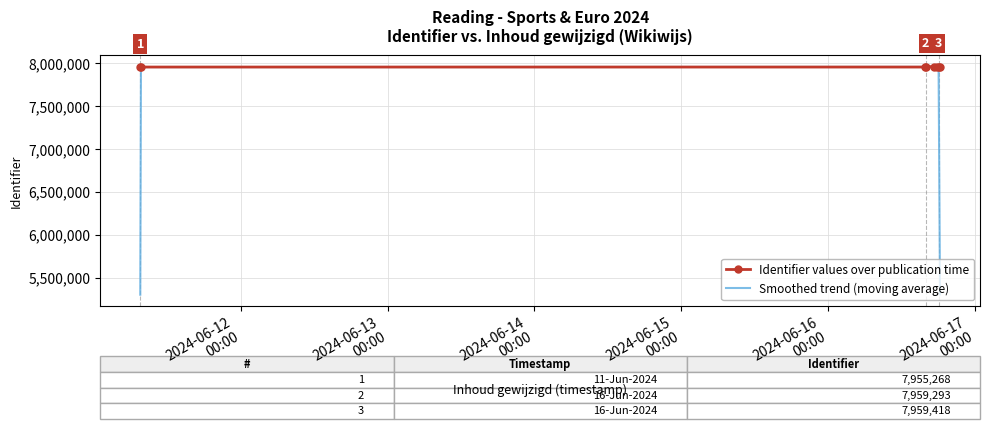

What is the greatest value displayed?

7959423.0